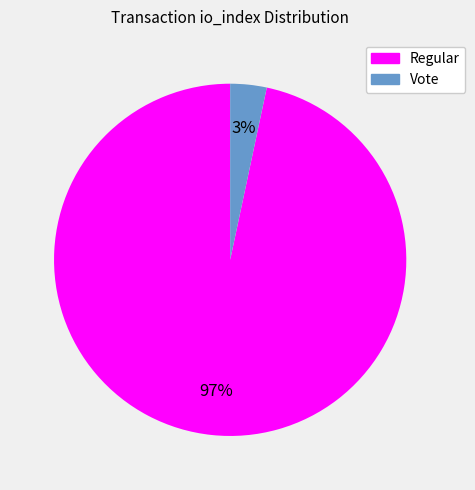

Is there a majority slice in this chart?

Yes